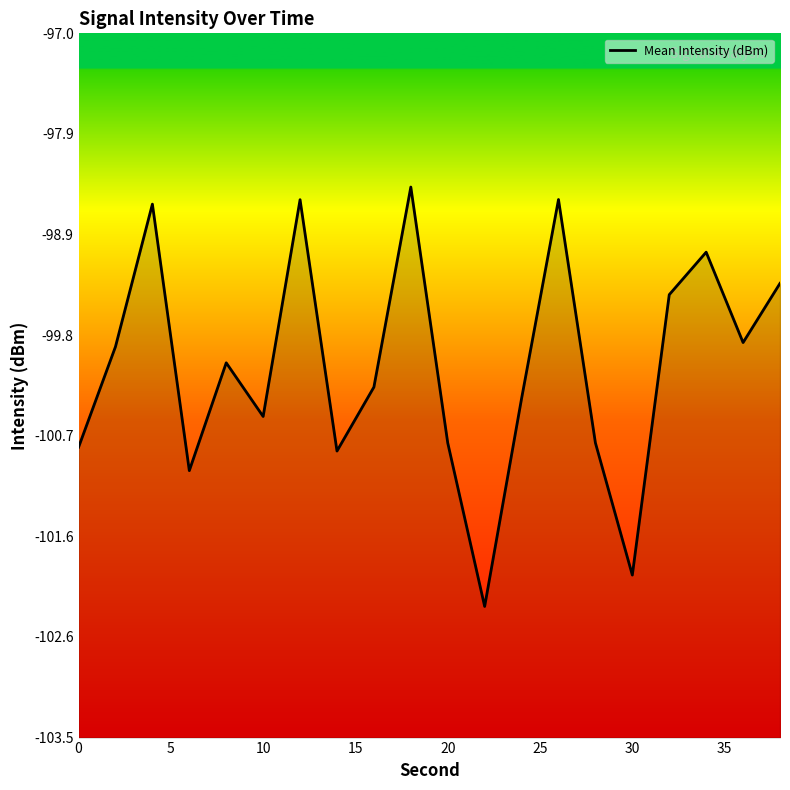

What is the value of the 5th point from the left?

-100.0